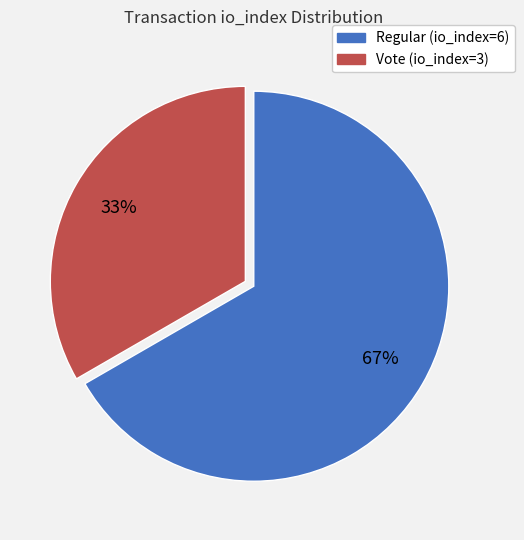

Rank the categories by value from highest to lowest.

Regular (io_index=6), Vote (io_index=3)